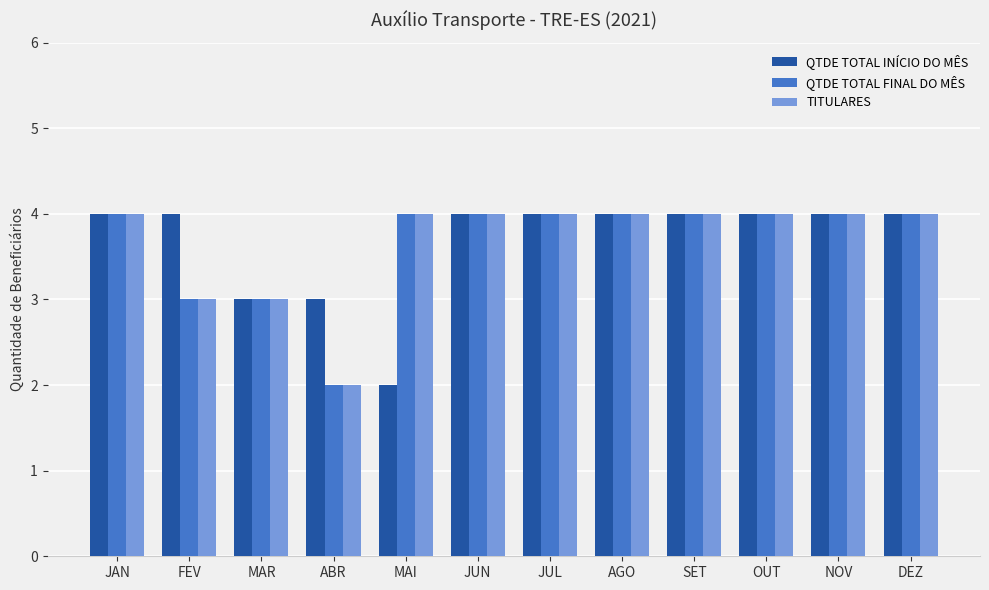

Which category has the lowest value in the QTDE TOTAL INÍCIO DO MÊS series?

MAI